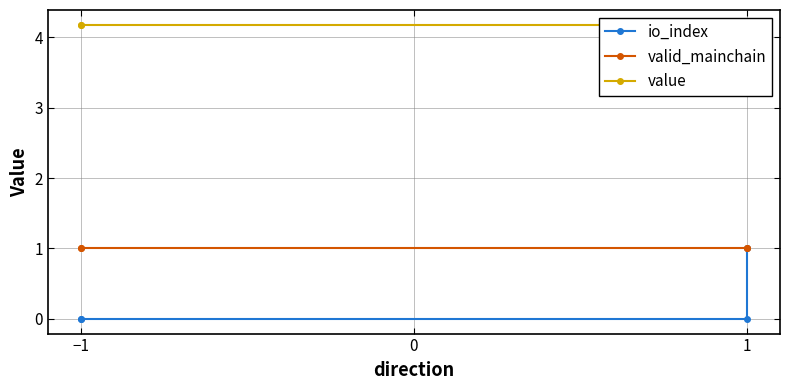

True or false: io_index and value cross at least once.

False